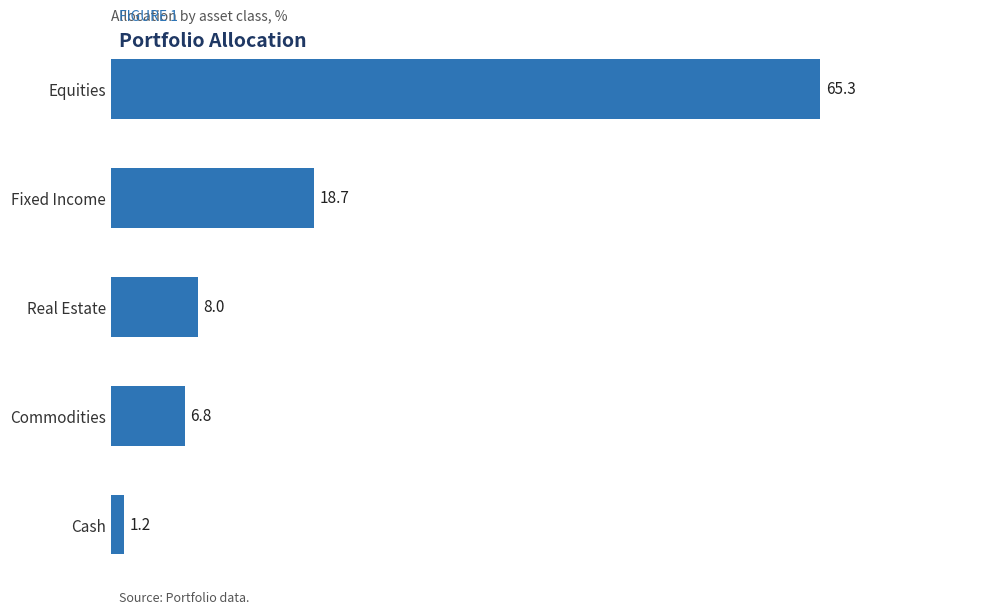

Read the value at Commodities.

6.8